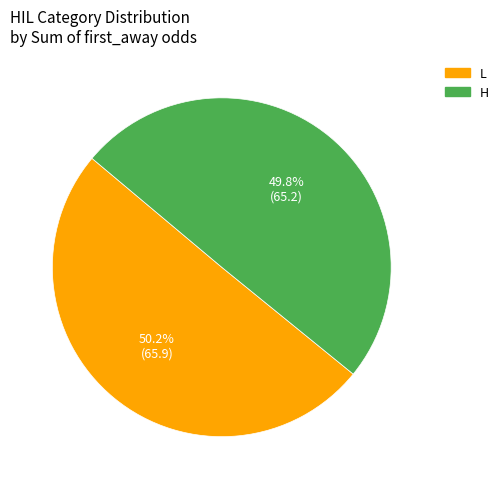

To the nearest percent, what is the difference between the largest and smallest slice percentages?

0%